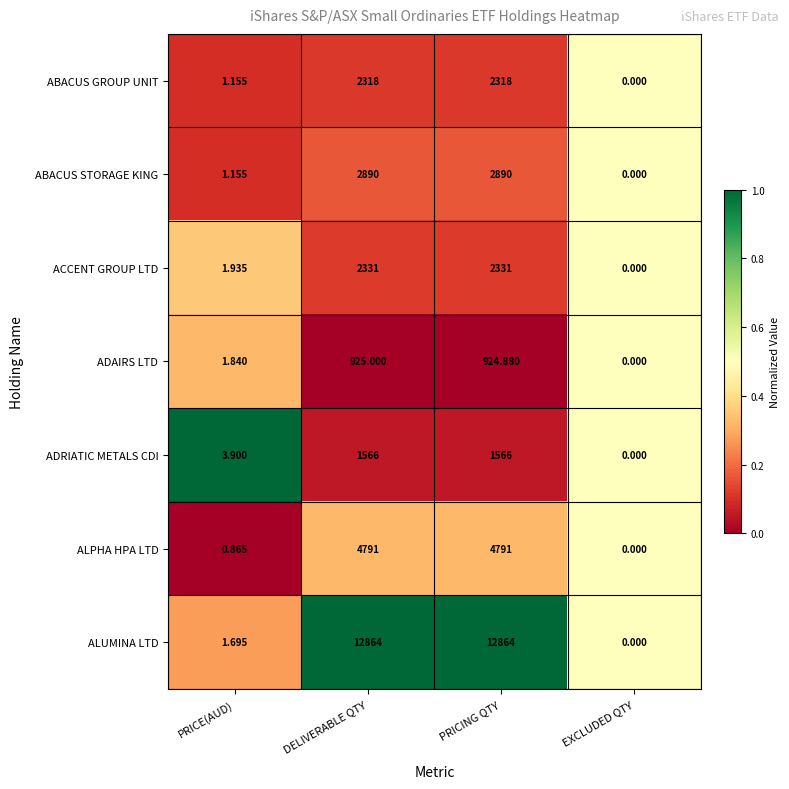

At which label does ALPHA HPA LTD reach its minimum?

EXCLUDED QTY